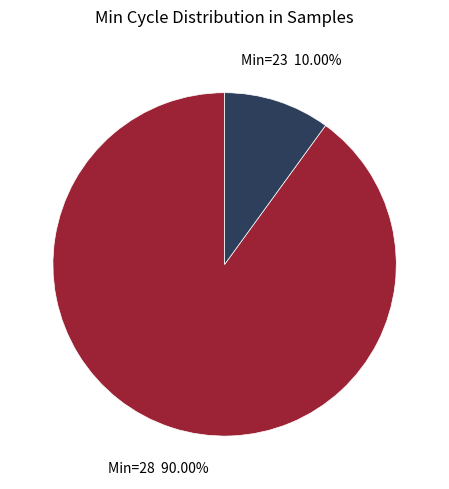

Is there any slice that represents more than half of the pie?

Yes